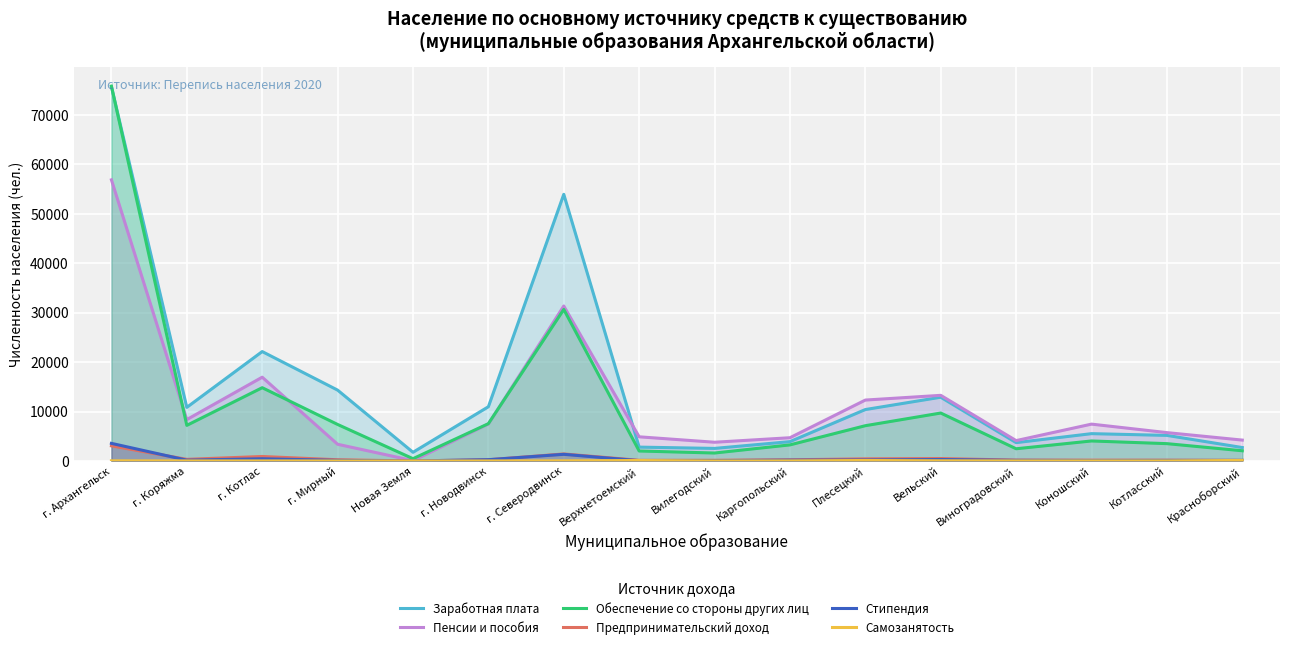

How many lines are shown in the chart?

6